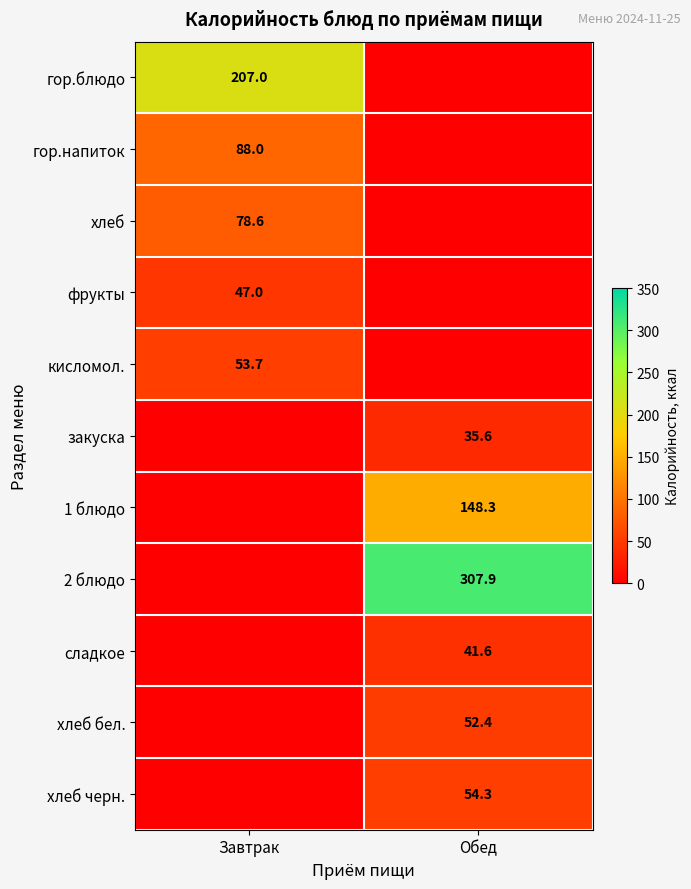

The value of закуска at Обед is 35.6. True or false?

True